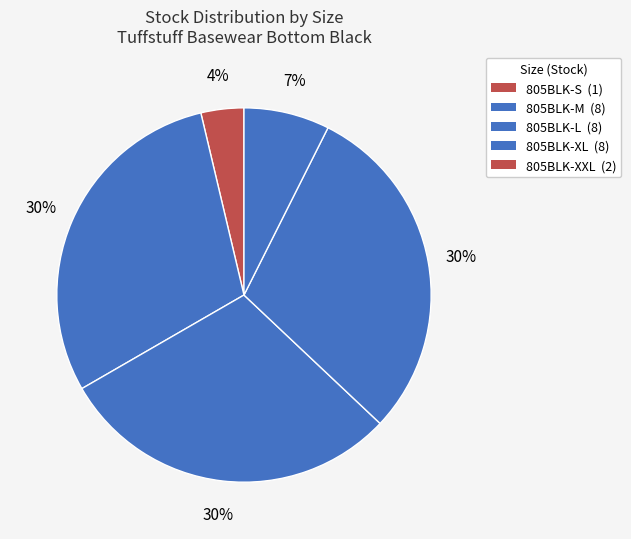

How many slices are in this pie chart?

5